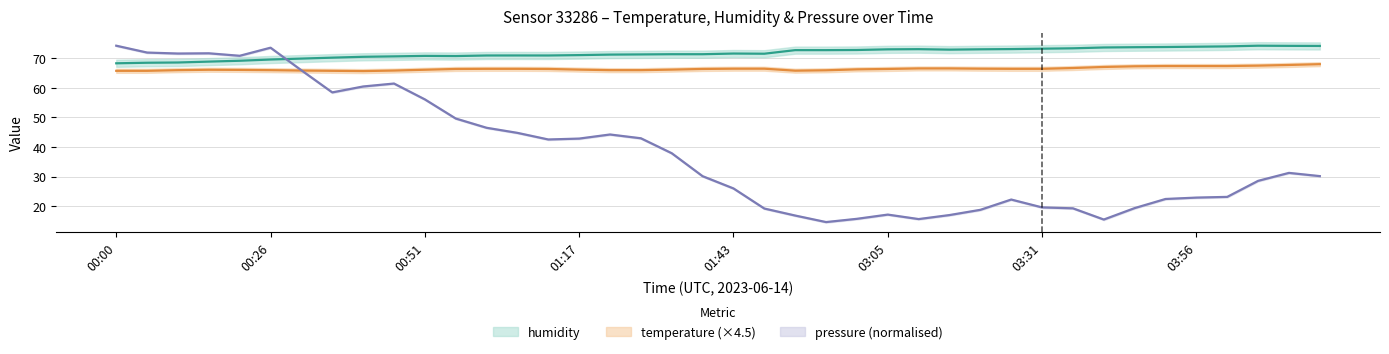

What is the greatest value displayed?

74.2